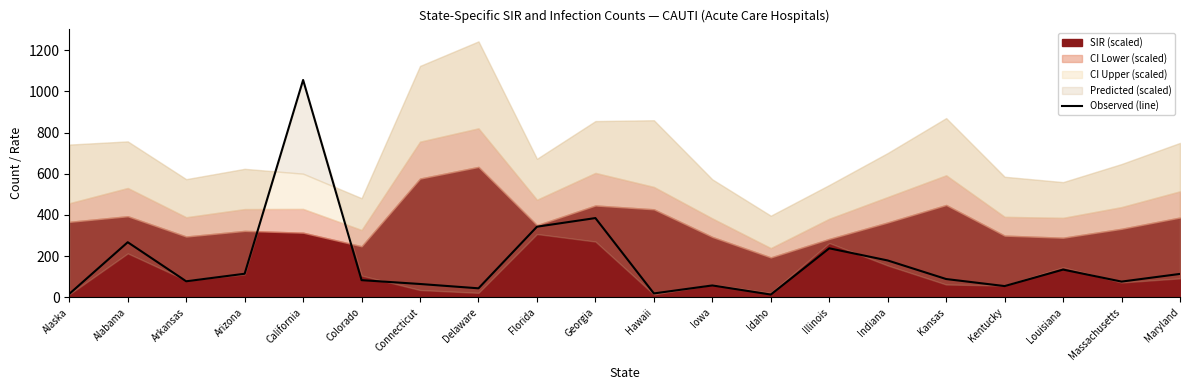

Reading right to left, what are all the values shown in this chart?

Maryland=113.5	Massachusetts=76.2	Louisiana=134.5	Kentucky=54.4	Kansas=88.6	Indiana=178.8	Illinois=237.9	Idaho=13.2	Iowa=57.5	Hawaii=18.7	Georgia=384.8	Florida=342.8	Delaware=43.5	Connecticut=64.5	Colorado=83.2	California=1055.6	Arizona=114.3	Arkansas=77.7	Alabama=267.4	Alaska=16.3